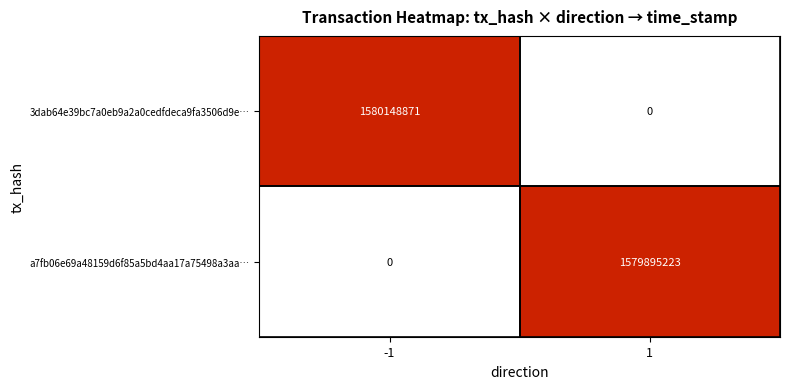

The 3dab64e39bc7a0eb9a2a0cedfdeca9fa3506d9e… series shows 2345131737 at -1. True or false?

False